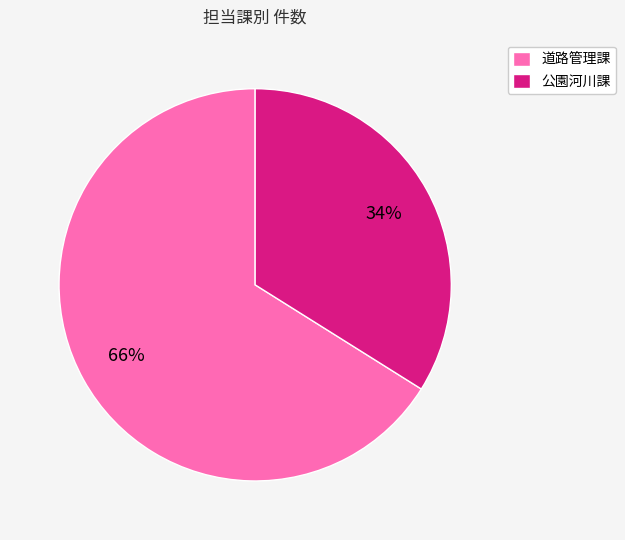

Which category has the smallest portion of the pie?

公園河川課